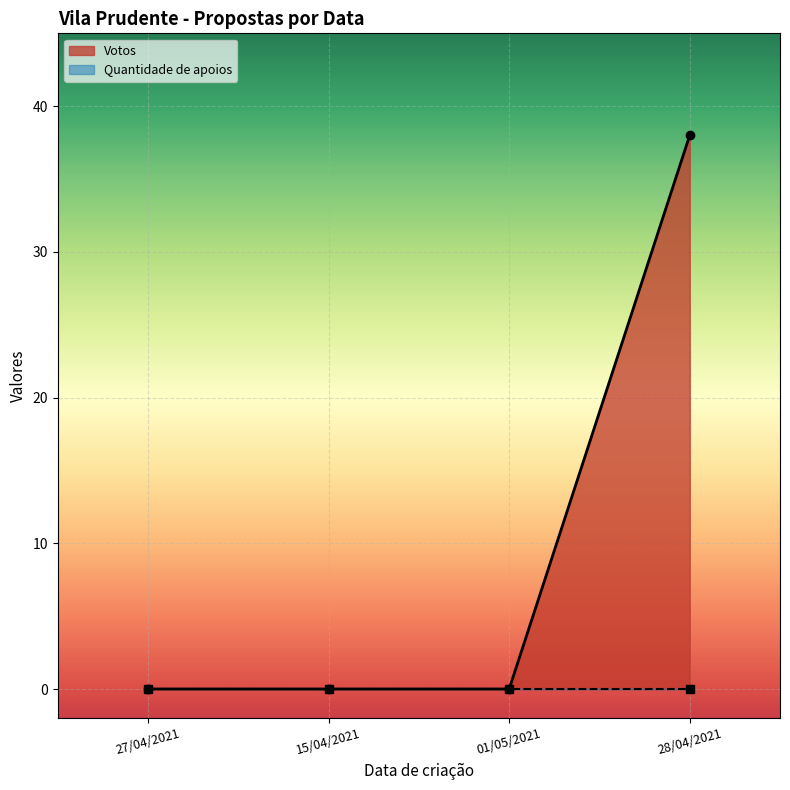

Reading left to right, what are all the values shown in this chart?

27/04/2021=0	15/04/2021=0	01/05/2021=0	28/04/2021=38